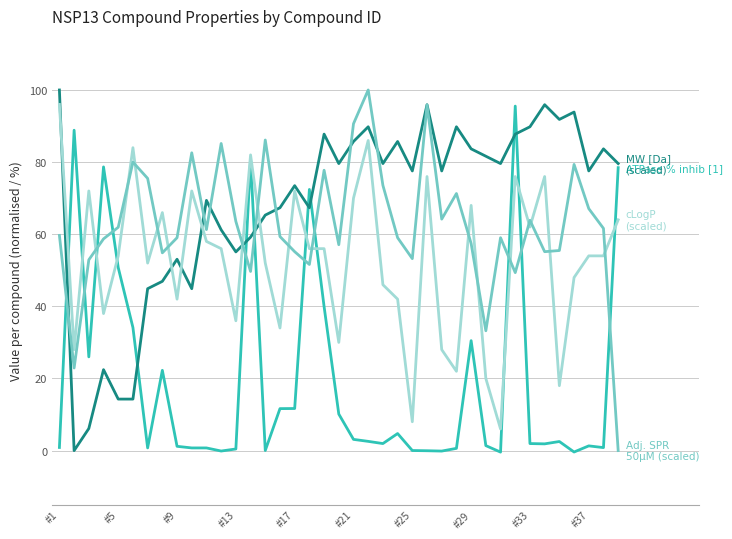

What is the maximum value shown in the chart?

100.0